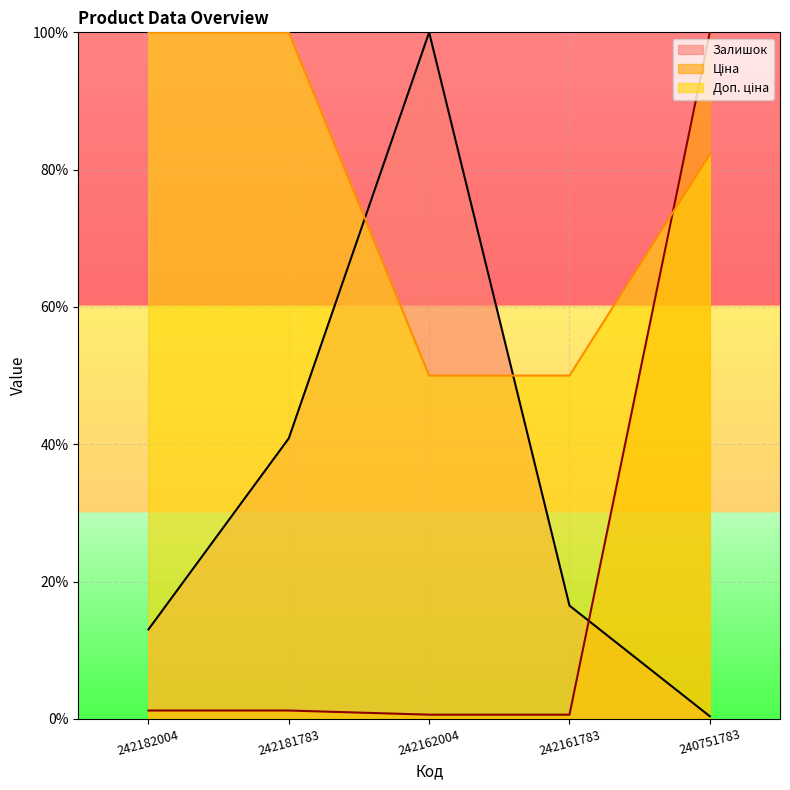

The value of Залишок at 242182004 is 7.3. True or false?

False